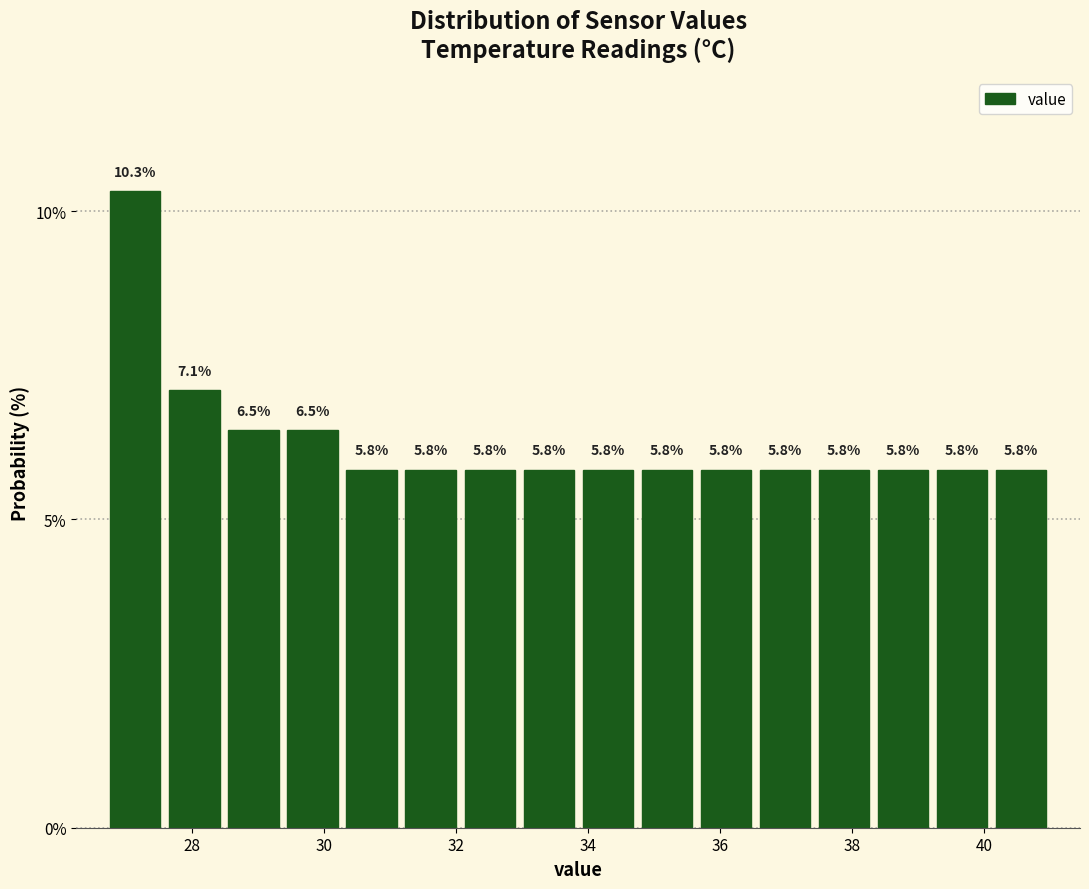

Reading left to right, list every bar in this chart as the range it spans on the x-axis followed by its height. The bar edges are not printed on the chart, so give them approximately, as read against the axis.

26.8 to 27.6: 10.3
27.6 to 28.4: 7.1
28.4 to 29.4: 6.5
29.4 to 30.2: 6.5
30.2 to 31.2: 5.8
31.2 to 32.0: 5.8
32.0 to 33.0: 5.8
33.0 to 33.8: 5.8
33.8 to 34.8: 5.8
34.8 to 35.6: 5.8
35.6 to 36.6: 5.8
36.6 to 37.4: 5.8
37.4 to 38.4: 5.8
38.4 to 39.2: 5.8
39.2 to 40.2: 5.8
40.2 to 41.0: 5.8